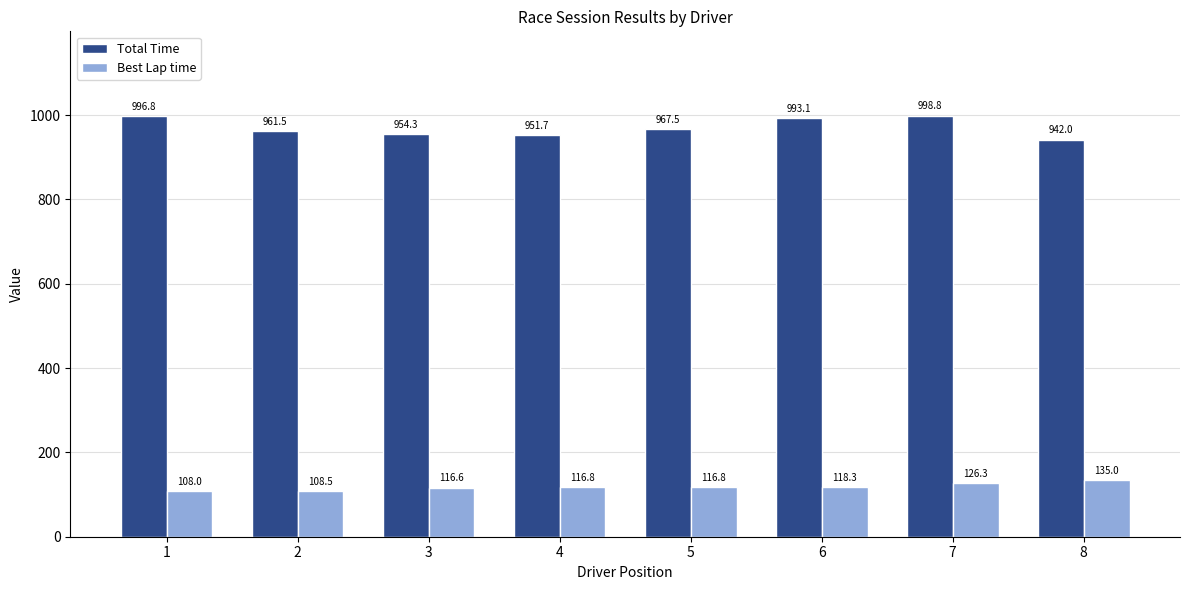

At which category does the chart reach its peak across all series?

7